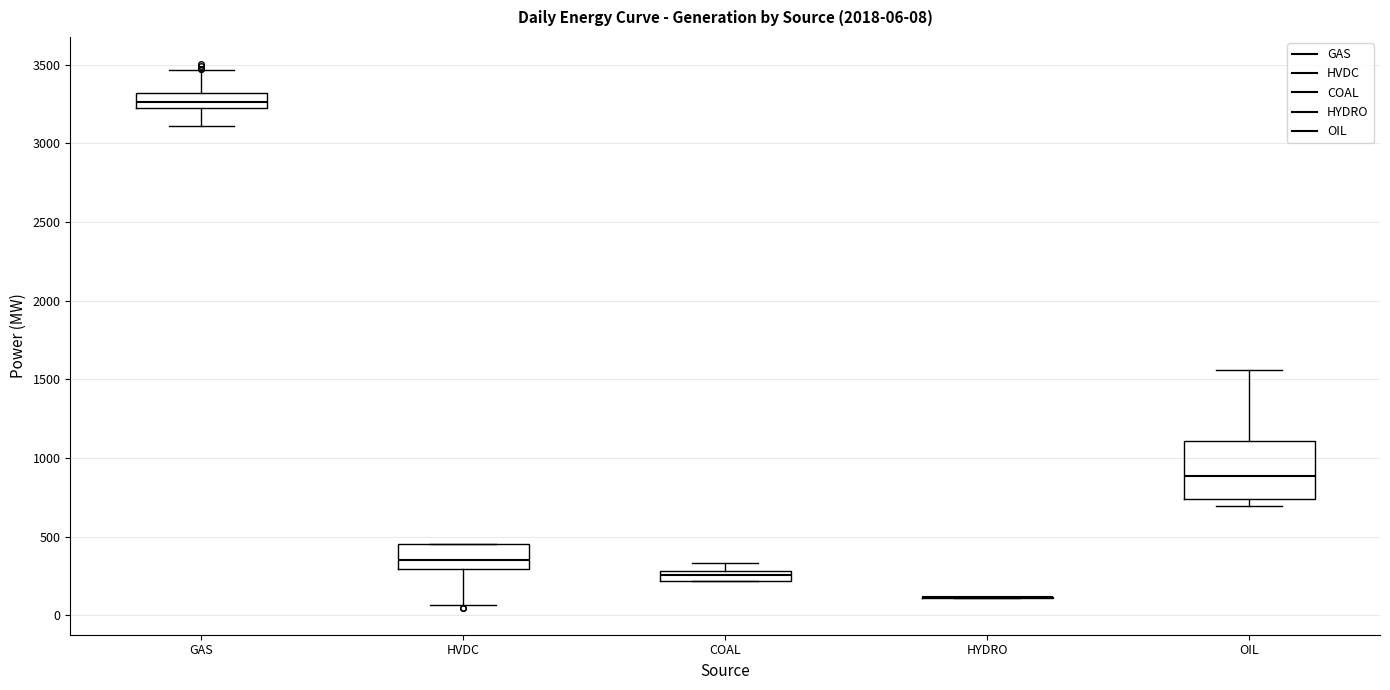

Which box is the tallest, from its lower edge to its upper edge?

OIL